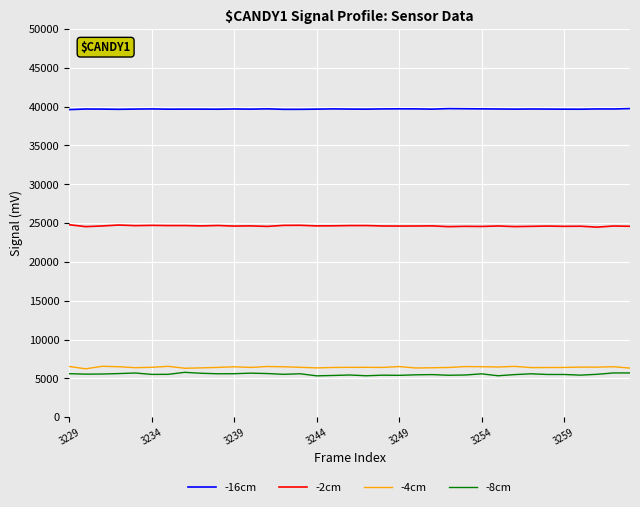

What is the minimum value for -16cm?

39623